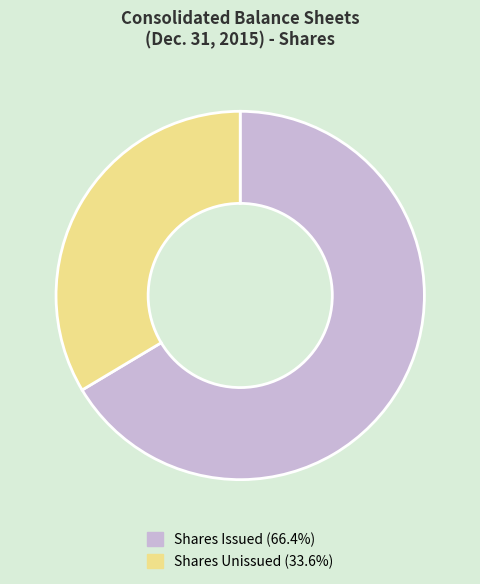

Does any single category account for the majority?

Yes